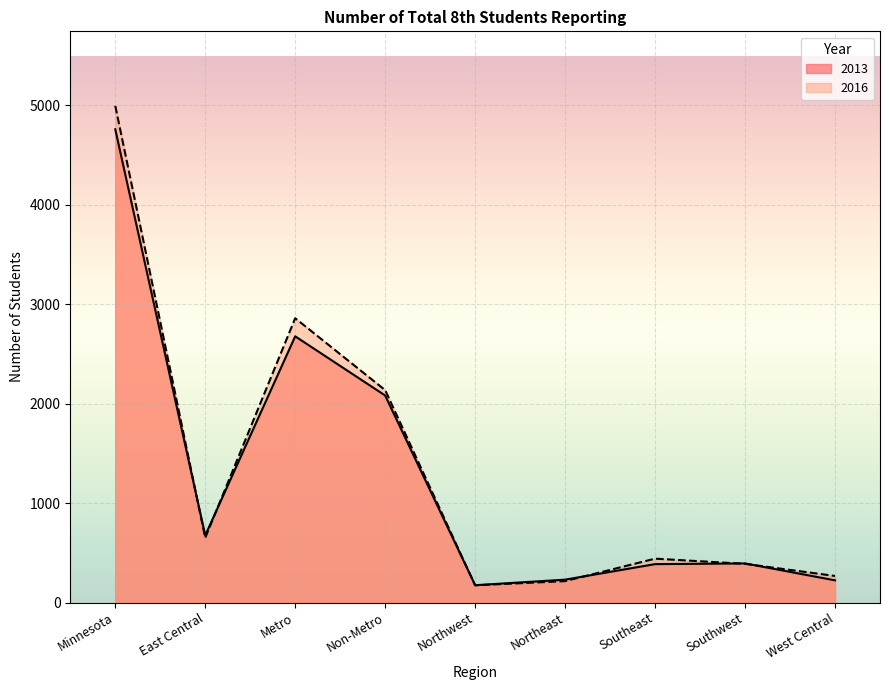

What is the greatest value displayed?

4993